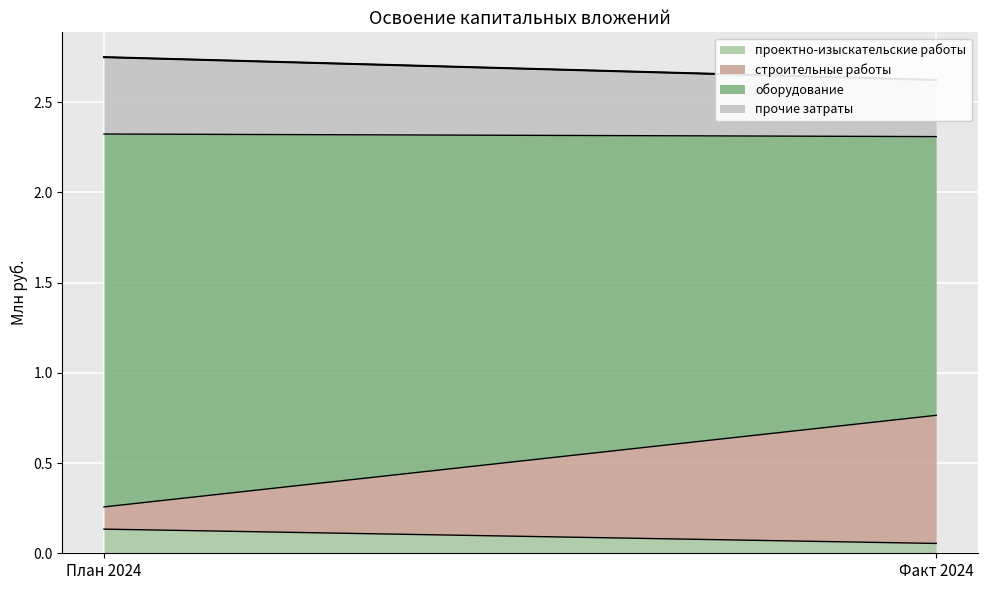

Reading left to right, what are all the values shown in this chart?

проектно-изыскательские работы: План 2024=0.1	Факт 2024=0.1
строительные работы: План 2024=0.1	Факт 2024=0.7
оборудование: План 2024=2.1	Факт 2024=1.5
прочие затраты: План 2024=0.4	Факт 2024=0.3